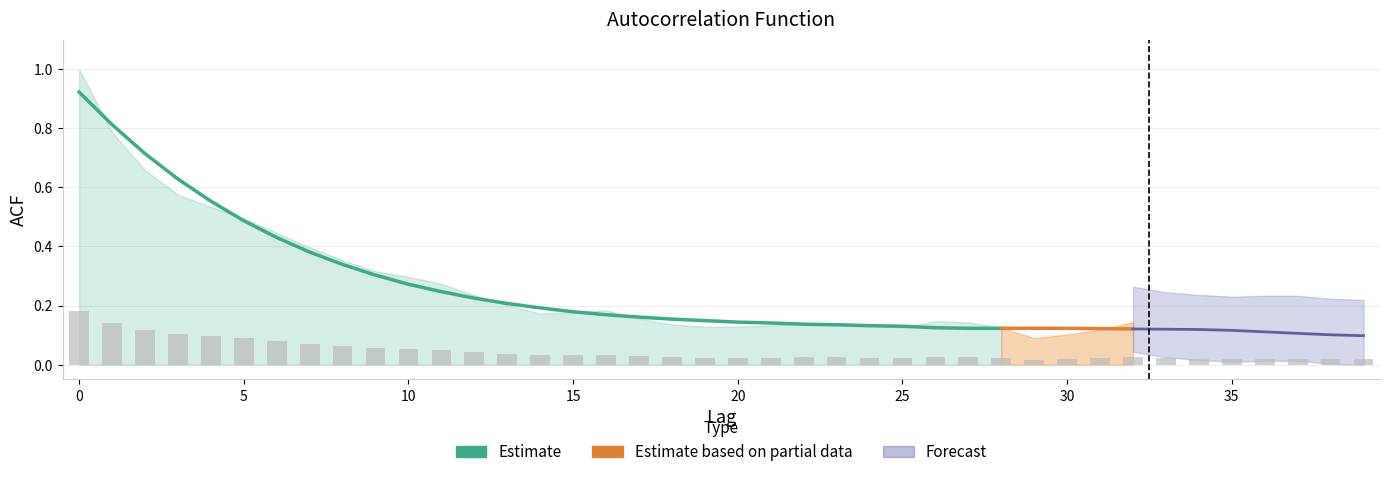

Reading left to right, what are all the values shown in this chart?

0=0.2	1=0.1	2=0.1	3=0.1	4=0.1	5=0.1	6=0.1	7=0.1	8=0.1	9=0.1	10=0.1	11=0.0	12=0.0	13=0.0	14=0.0	15=0.0	16=0.0	17=0.0	18=0.0	19=0.0	20=0.0	21=0.0	22=0.0	23=0.0	24=0.0	25=0.0	26=0.0	27=0.0	28=0.0	29=0.0	30=0.0	31=0.0	32=0.0	33=0.0	34=0.0	35=0.0	36=0.0	37=0.0	38=0.0	39=0.0